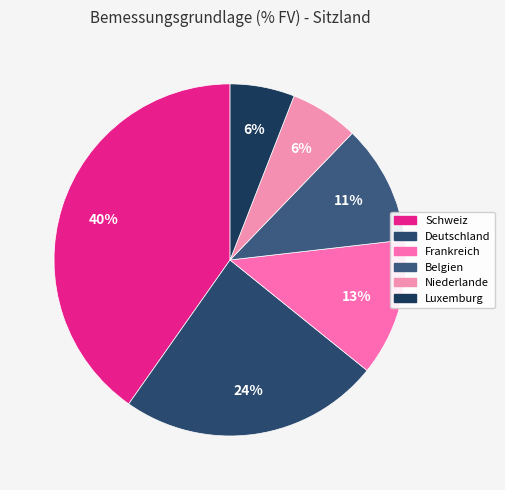

To the nearest percent, what is the difference between the largest and smallest slice percentages?

34%